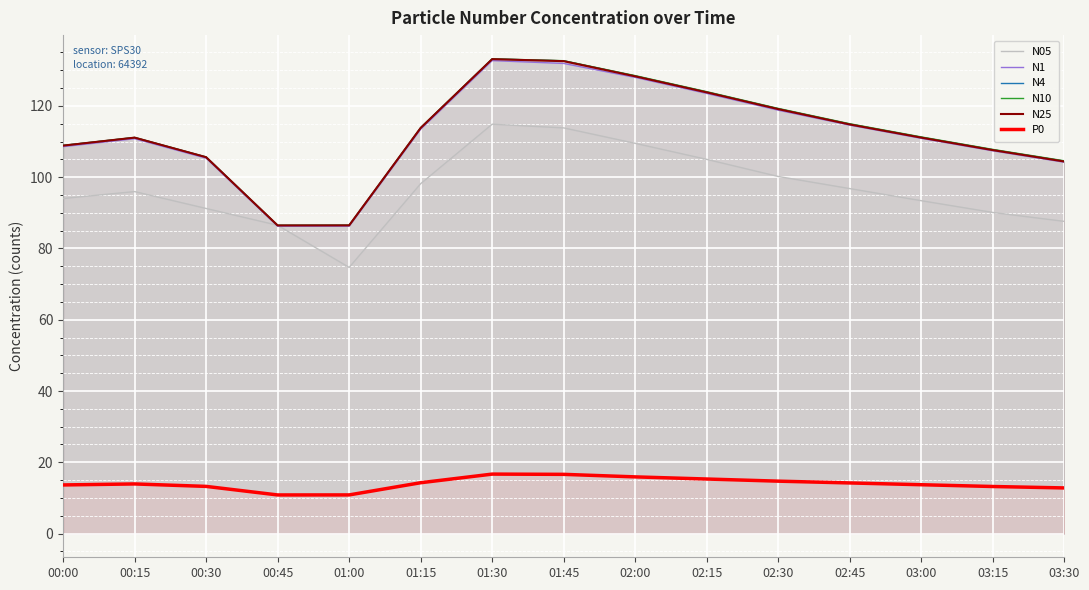

At which label does N05 reach its minimum?

01:00